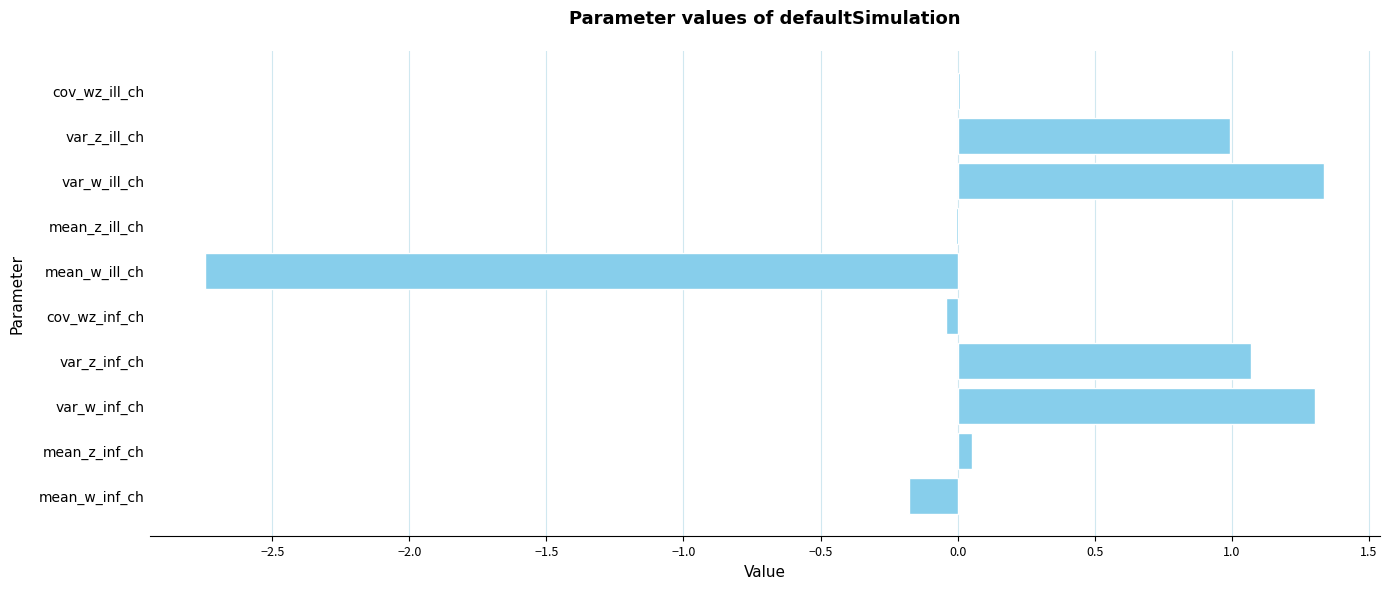

What is the maximum value shown in the chart?

1.3